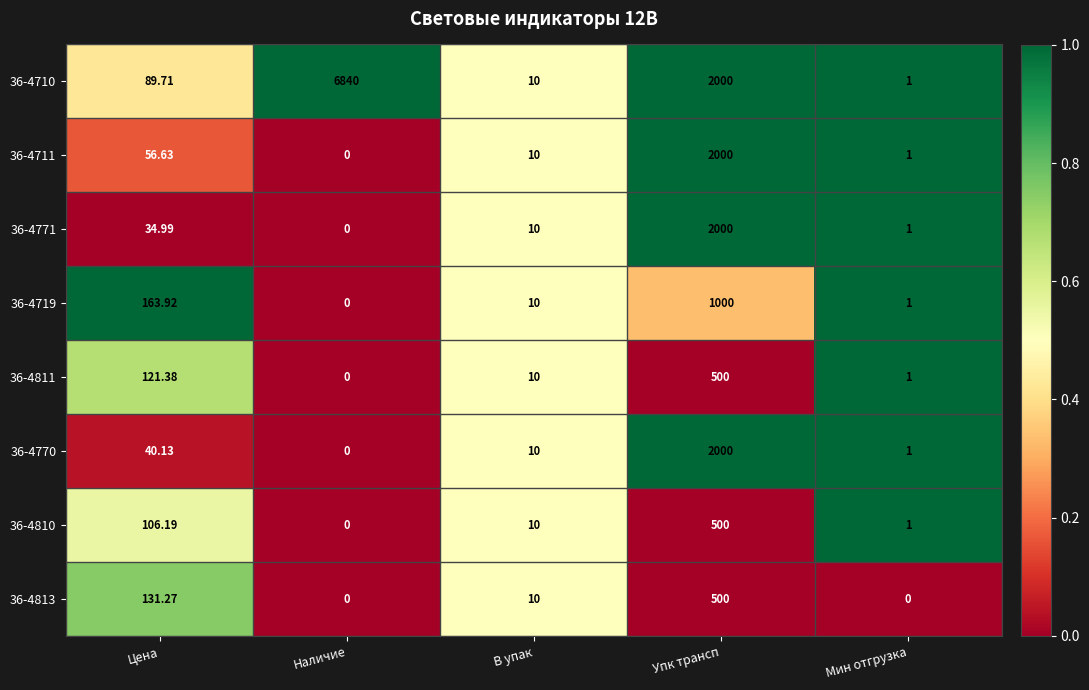

At how many categories does at least one series exceed 0?

5